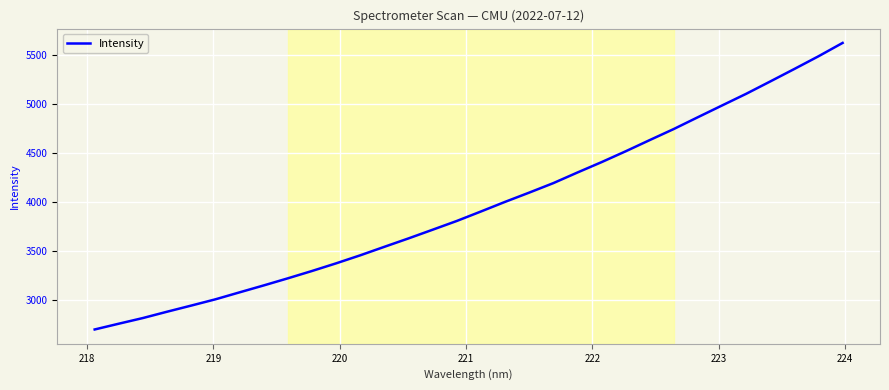

What is the maximum value shown in the chart?

5624.7